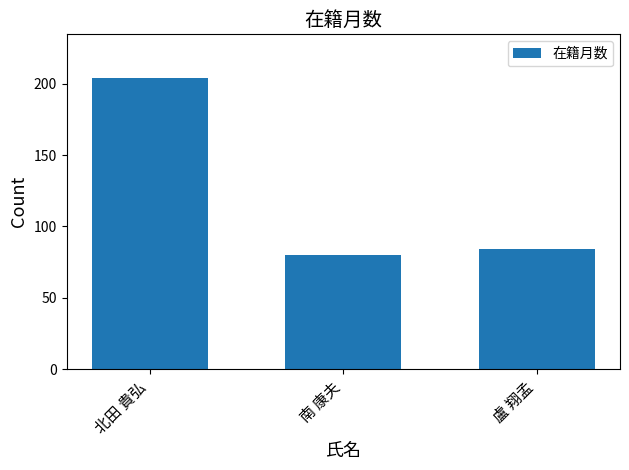

What is the average value?

123